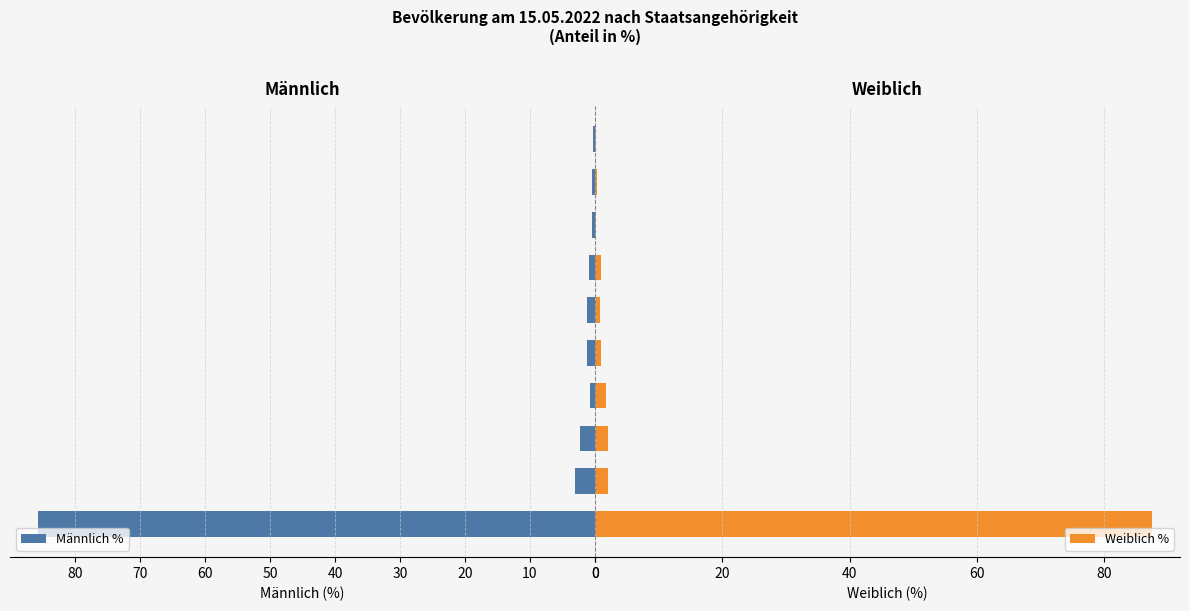

Which series has the largest total across all categories?

Weiblich %